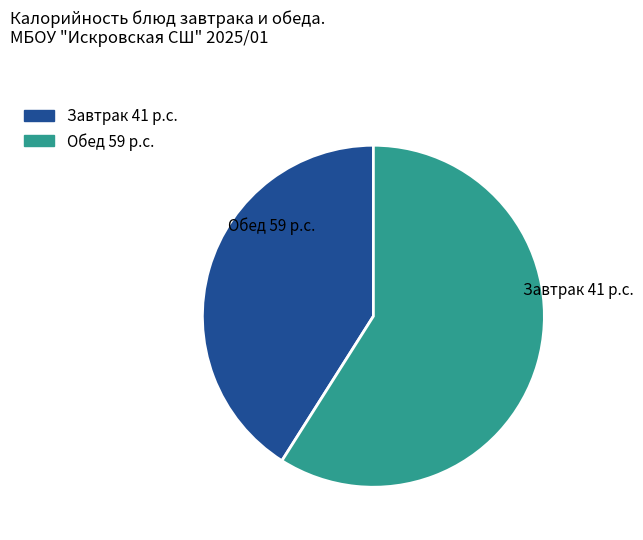

Does any single category account for the majority?

Yes